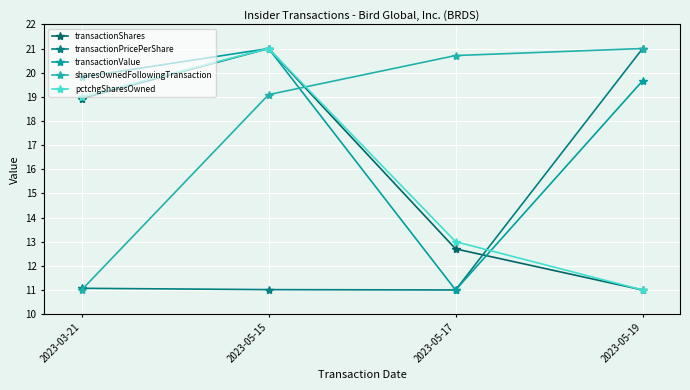

Reading left to right, transcribe all the data shown in this chart.

transactionShares: 18.9	21.0	12.7	11.0
transactionPricePerShare: 11.1	11.0	11.0	21.0
transactionValue: 19.8	21.0	11.0	19.7
sharesOwnedFollowingTransaction: 11.0	19.1	20.7	21.0
pctchgSharesOwned: 19.0	21.0	13.0	11.0